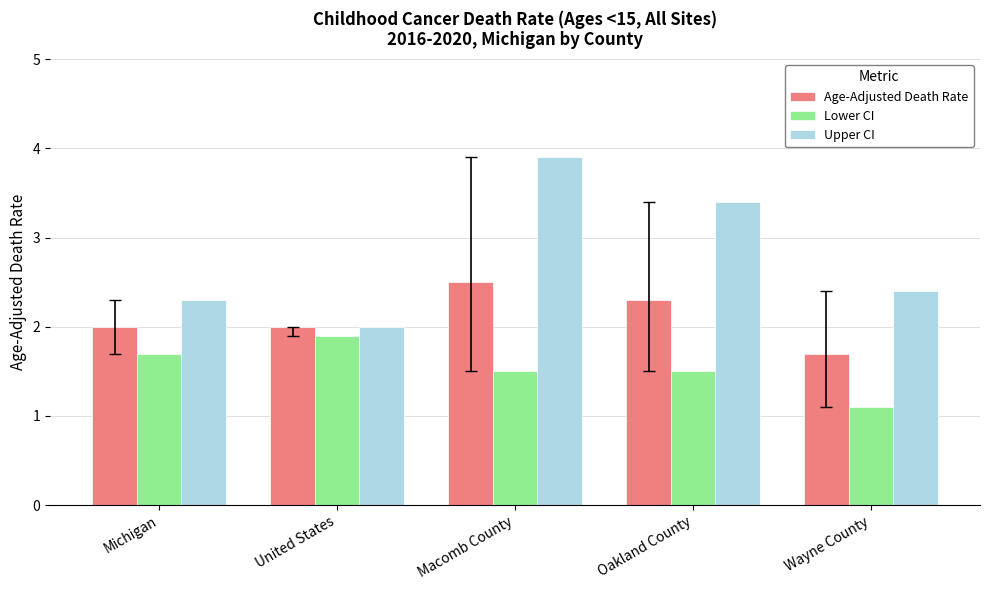

How many bars are there in total?

15